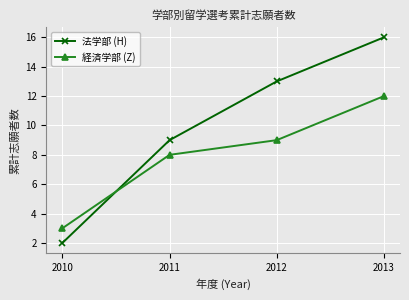

What is the difference between the highest and lowest values at 2013?

4